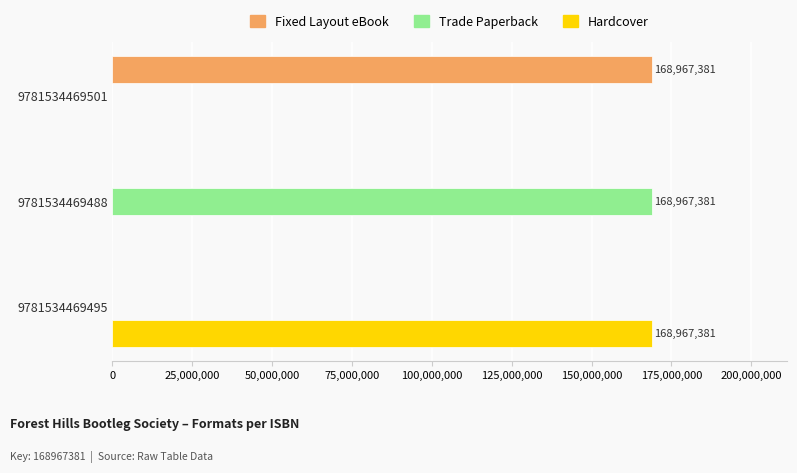

What is the maximum value shown in the chart?

168967381